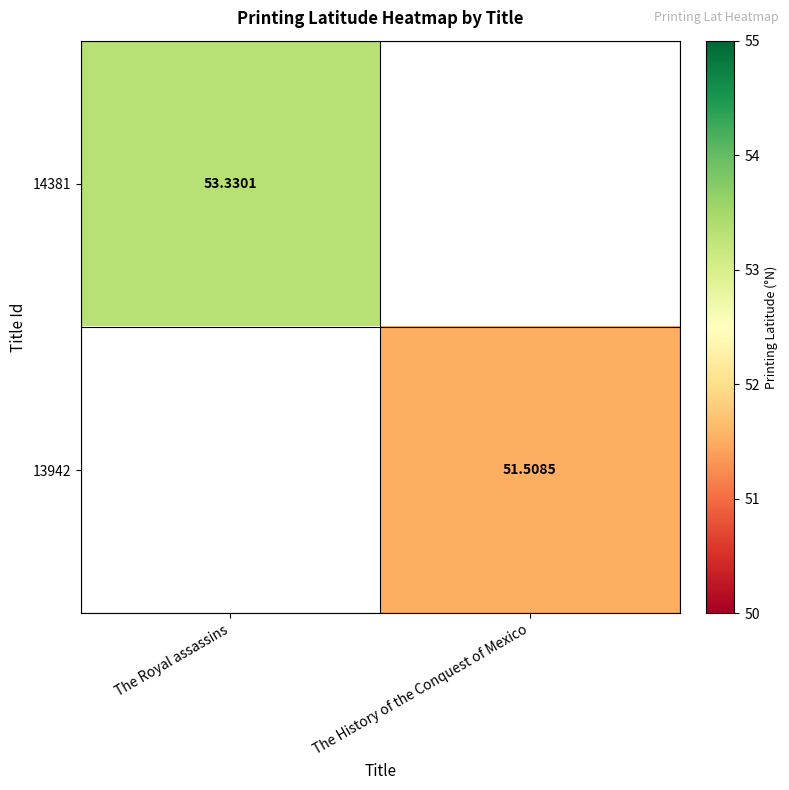

Is the value of 14381 at The Royal assassins greater than the value of 13942 at The Royal assassins?

No